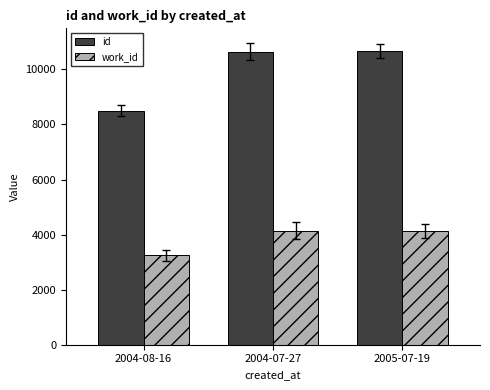

Which series has the largest total across all categories?

id